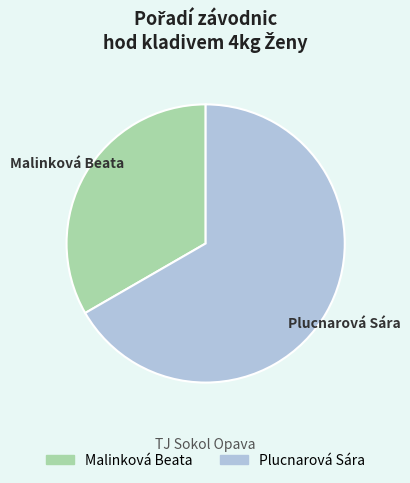

The Plucnarová Sára slice represents 77% of the pie. True or false?

False